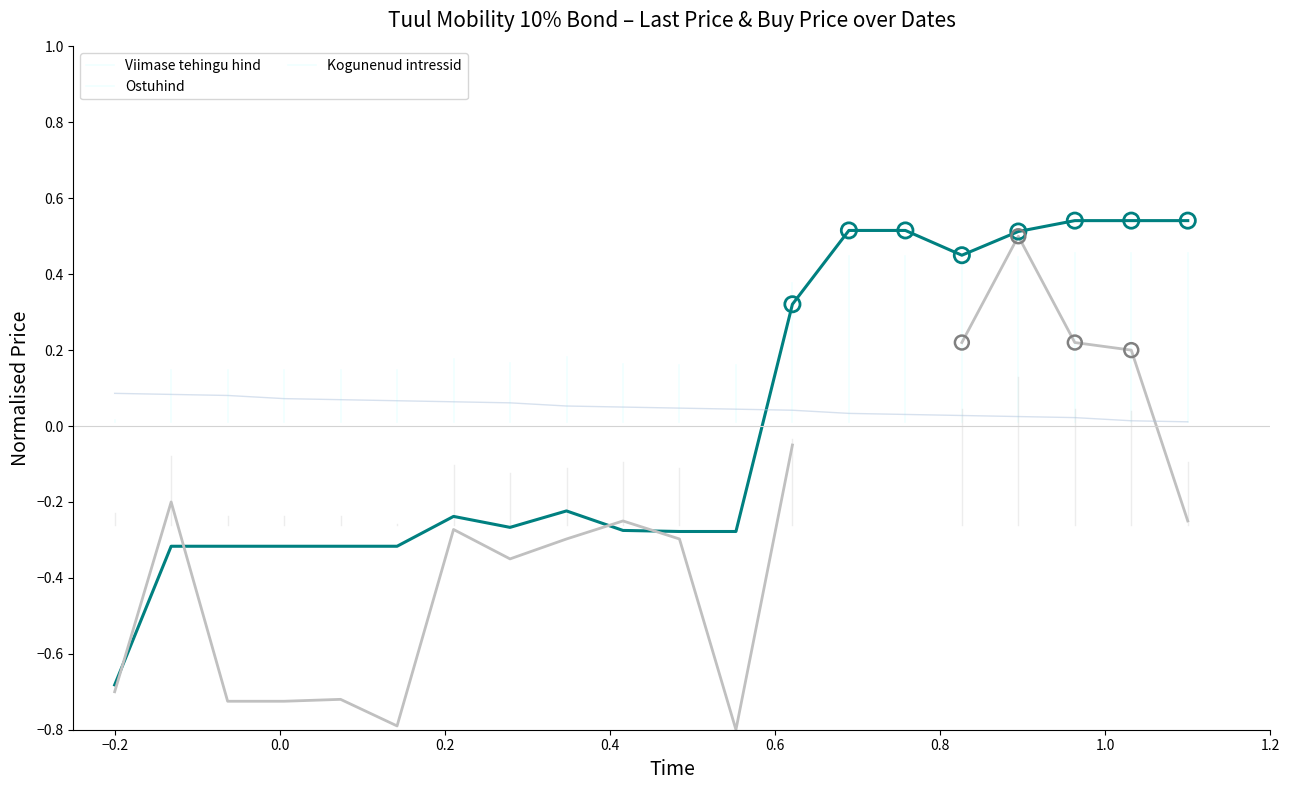

Which series reaches the minimum Y coordinate?

Ostuhind